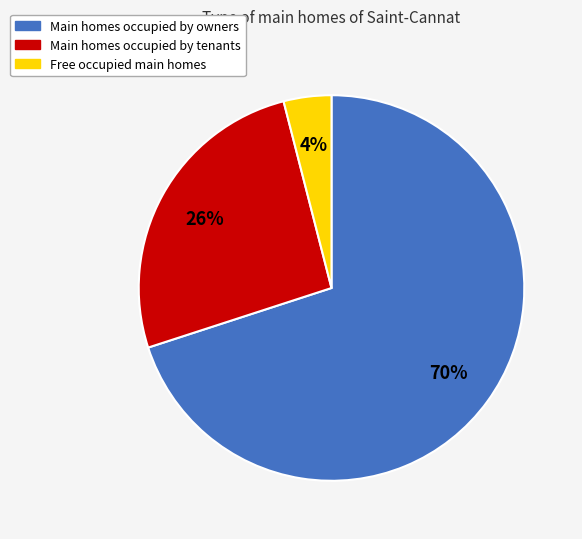

Is there any slice that represents more than half of the pie?

Yes